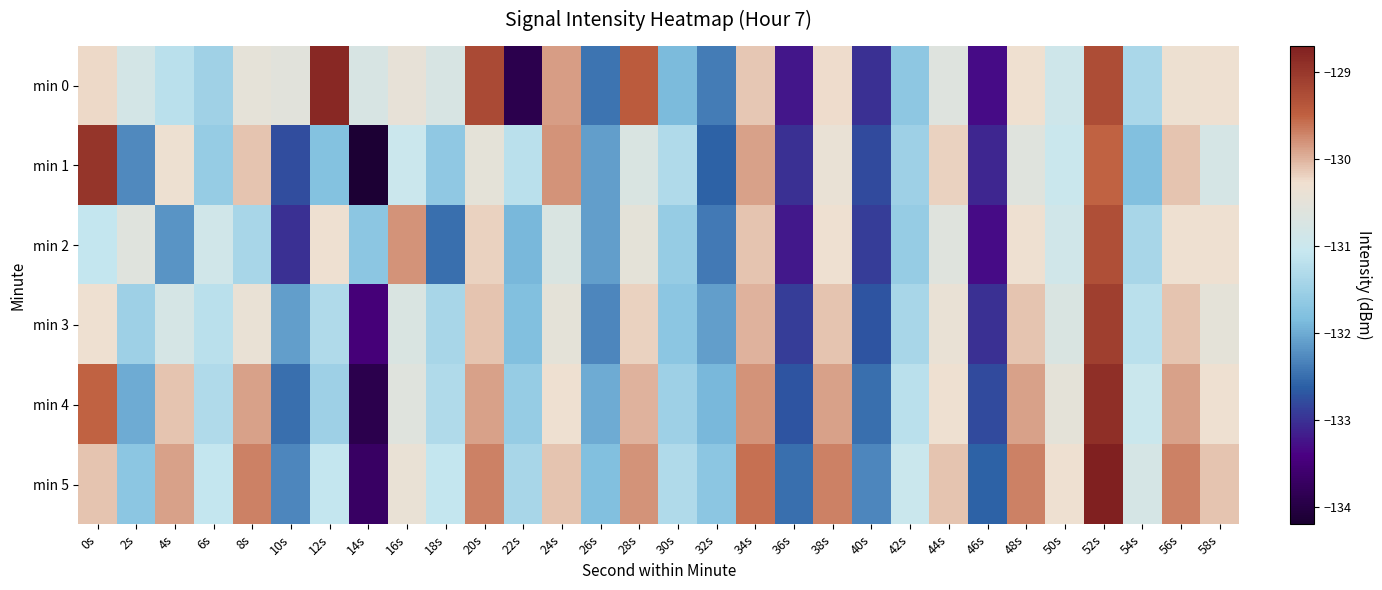

Which has a higher value, 24s or 46s?

24s